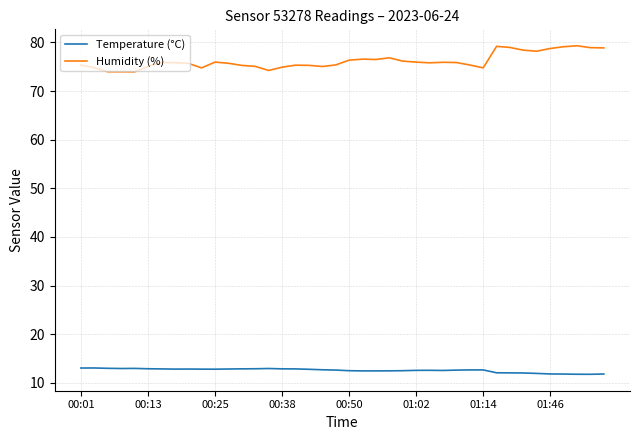

Rank the series by their average value, from lowest to highest.

Temperature (°C), Humidity (%)